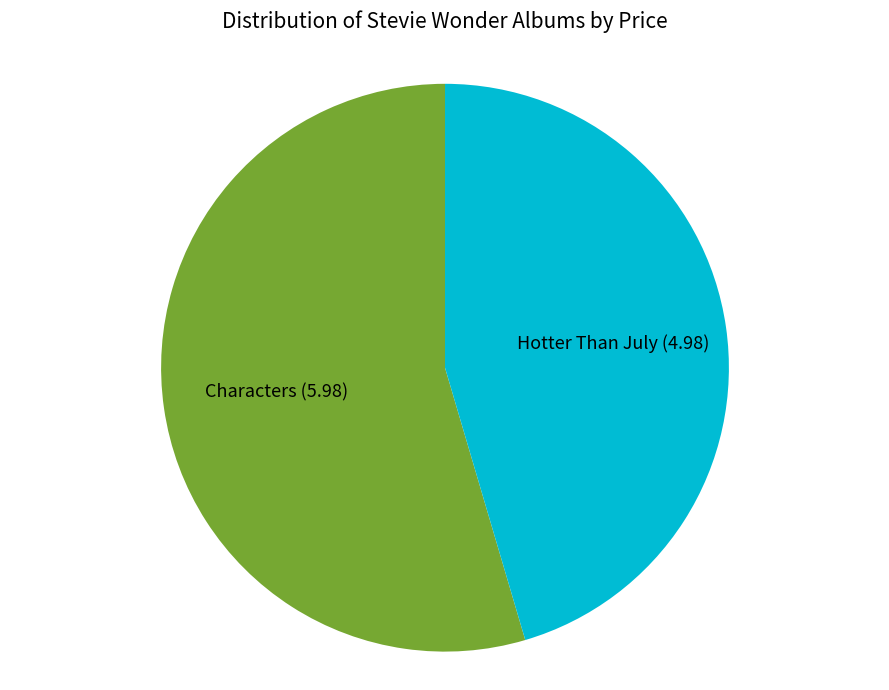

How many slices are in this pie chart?

2